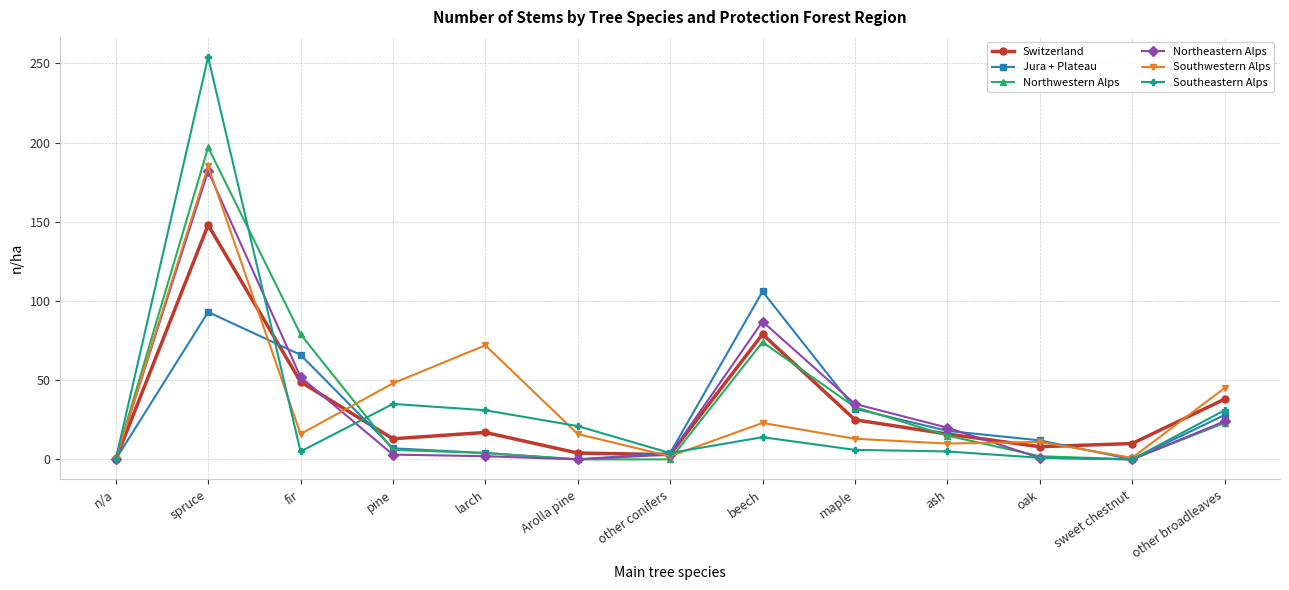

True or false: Jura + Plateau has more than 0 interior local peaks.

True